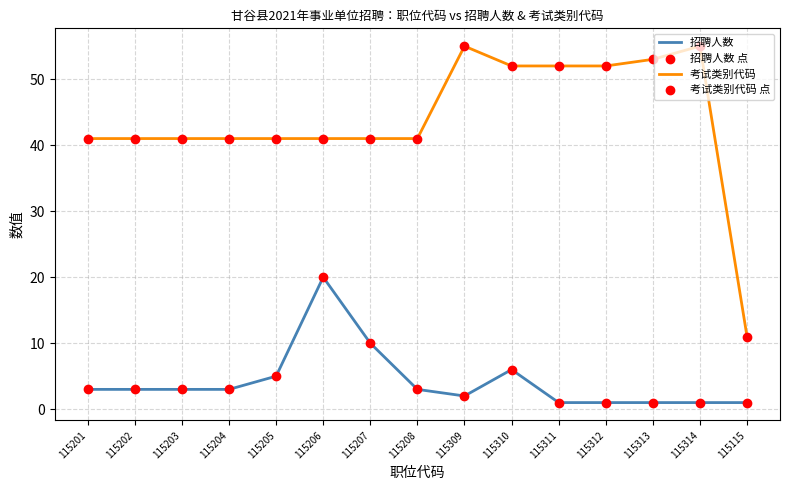

What is the total value across all series at 115115?

12